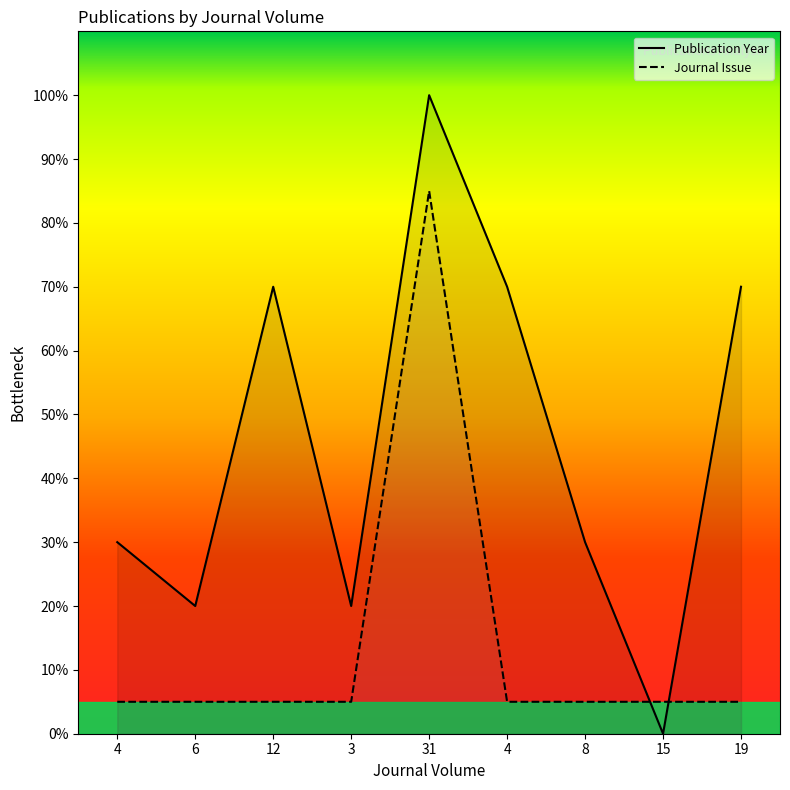

What is the difference between the second highest and minimum values in the Publication Year series?

70